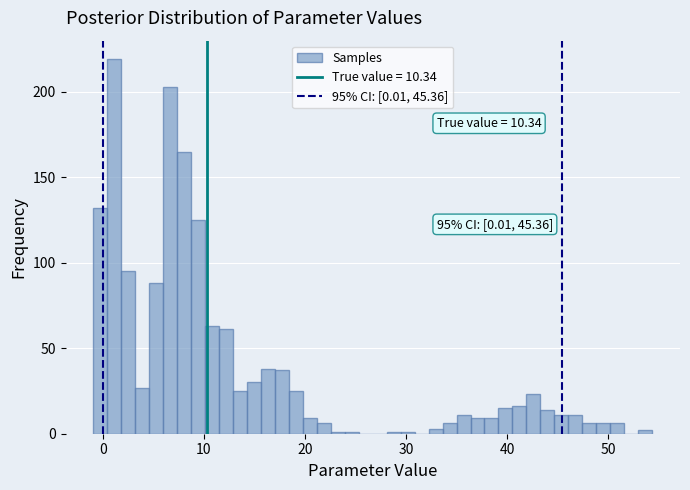

Around what value on the x-axis is the tallest bar? Give the approximate position of its centre, as read against the axis.

1